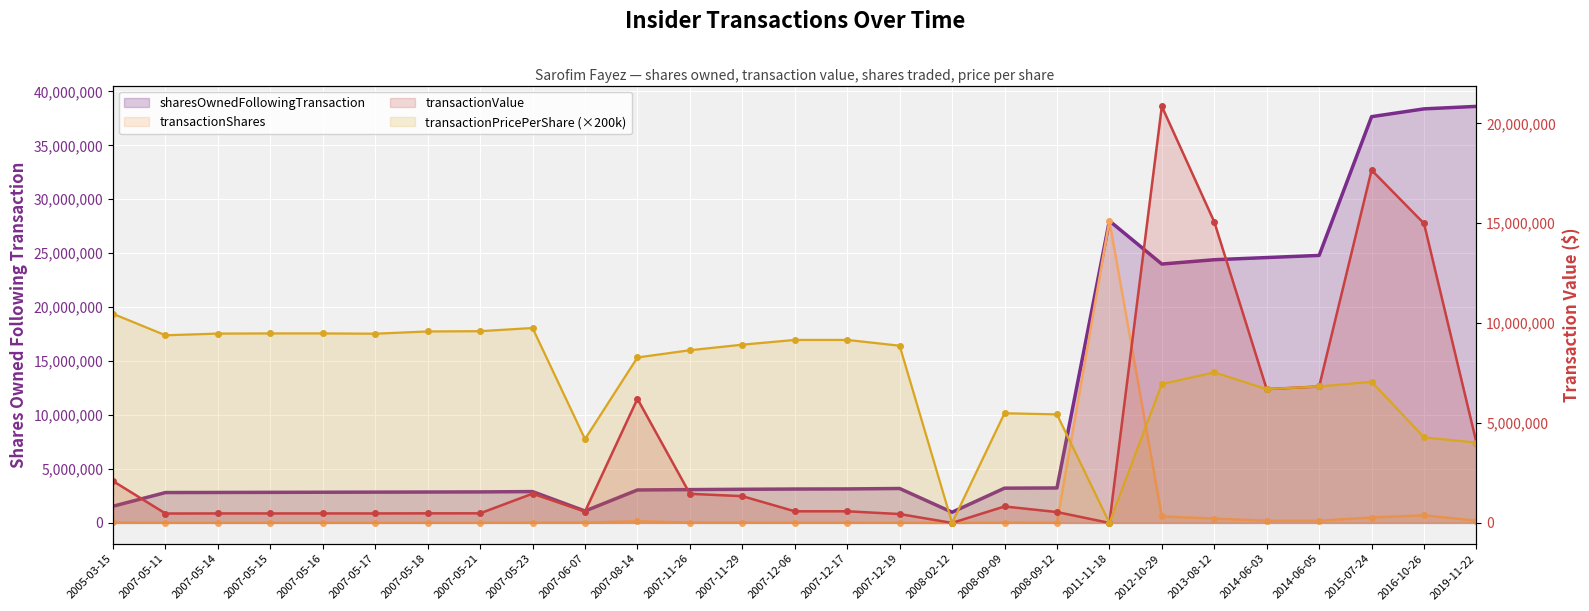

Which category has the highest value across all series?

2019-11-22